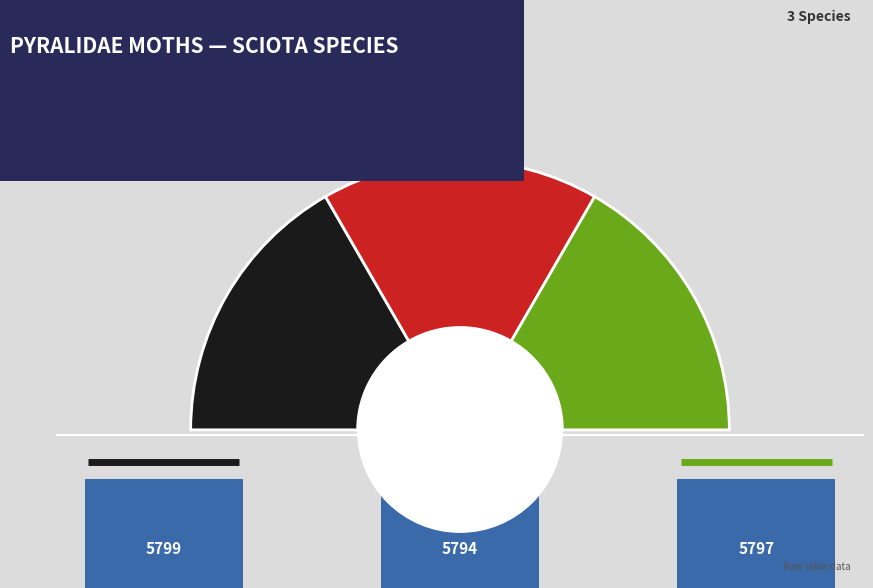

Which category has the biggest portion of the pie?

None (basilaris)